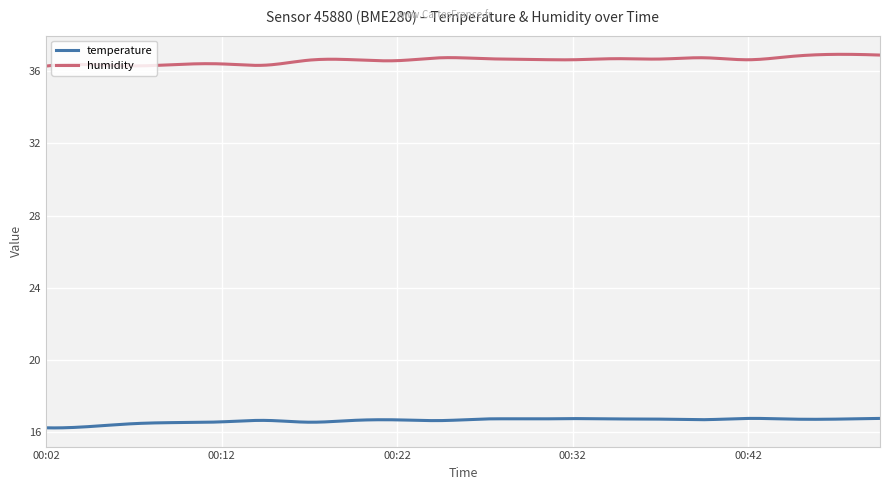

What is the lowest value of the humidity series?

36.3